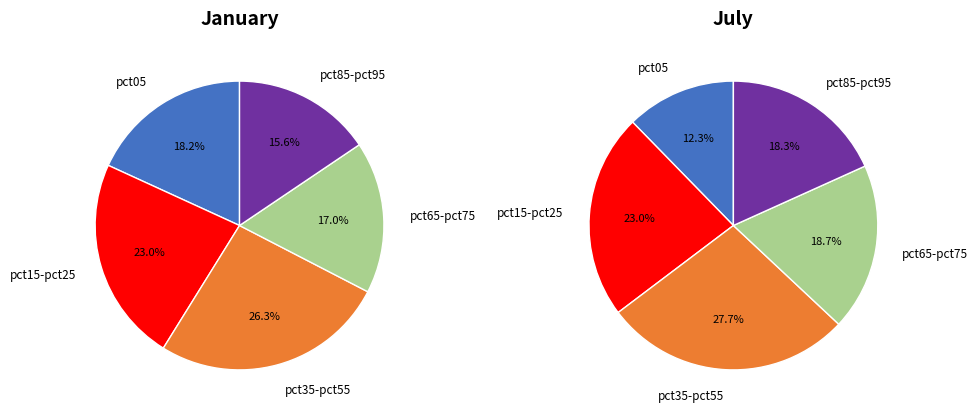

To the nearest percent, what portion does jul_values represent?

12%